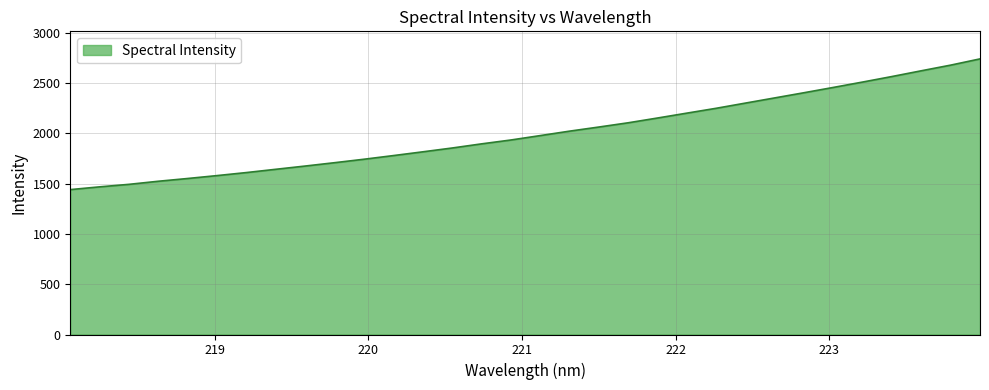

What is the difference between the maximum and minimum values?

1299.3